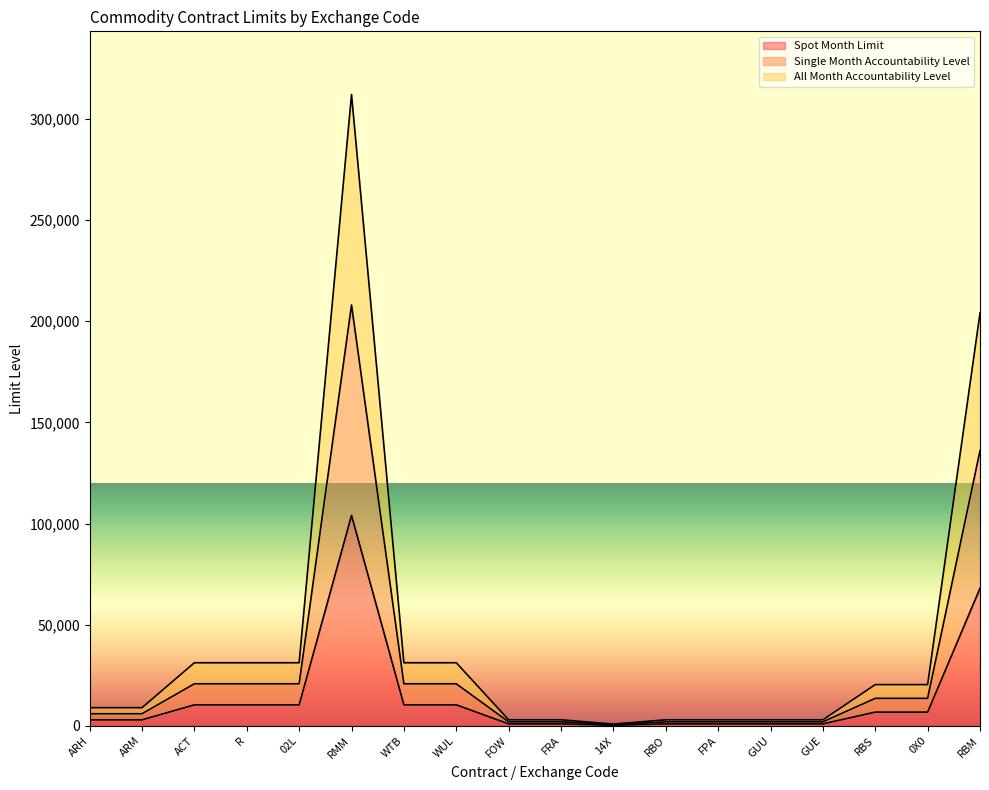

Which series changed the most between WUL and FRA?

All Month Accountability Level